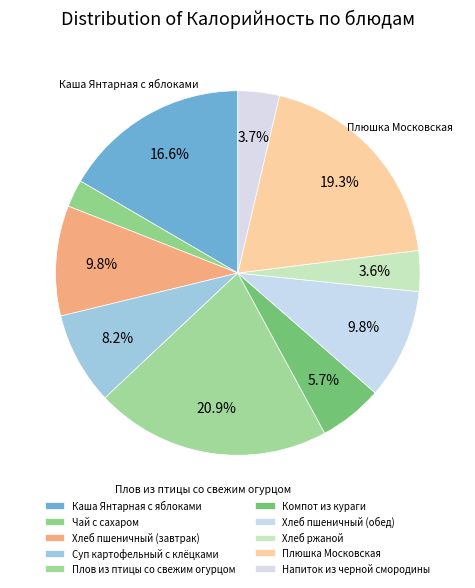

Count the number of slices in the pie.

10